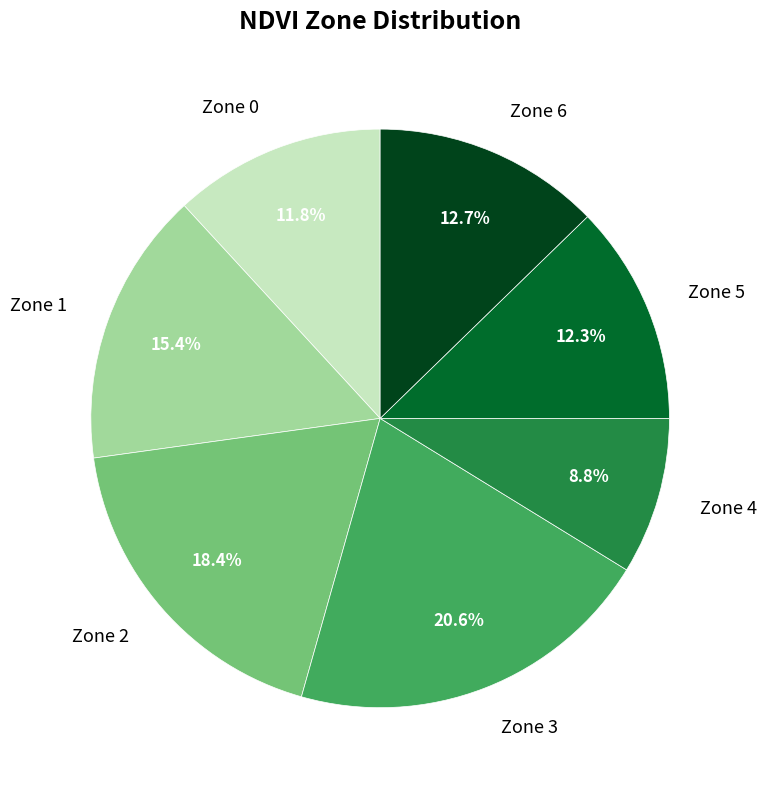

Count the number of slices in the pie.

7